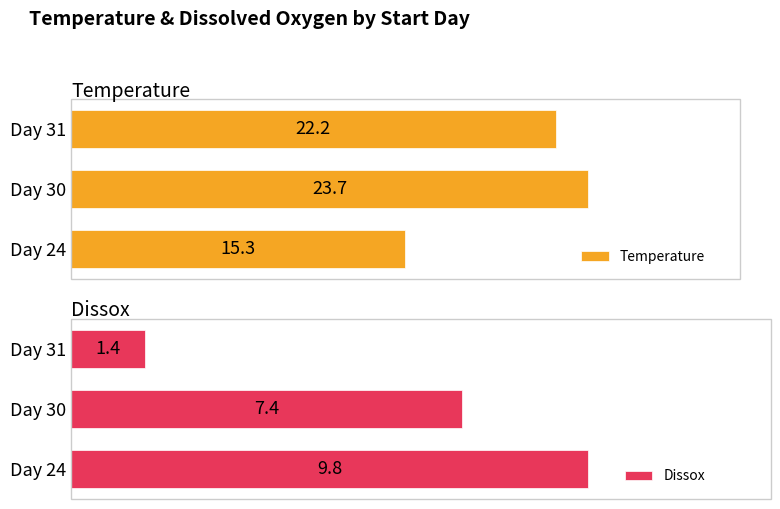

Which category has the highest value in the Temperature series?

Day 30